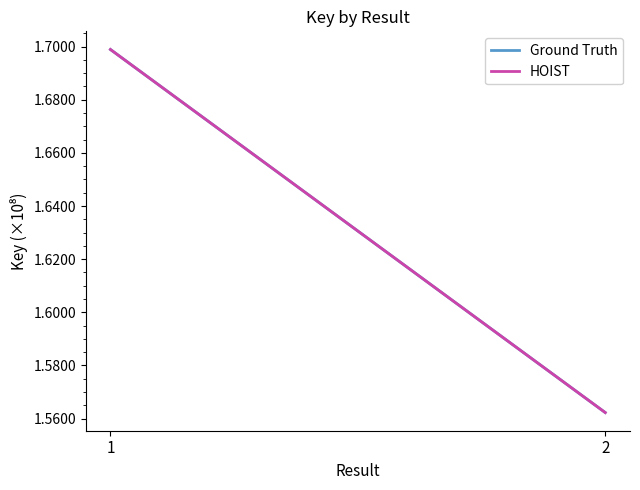

Is this an area chart (filled region under the line)?

No